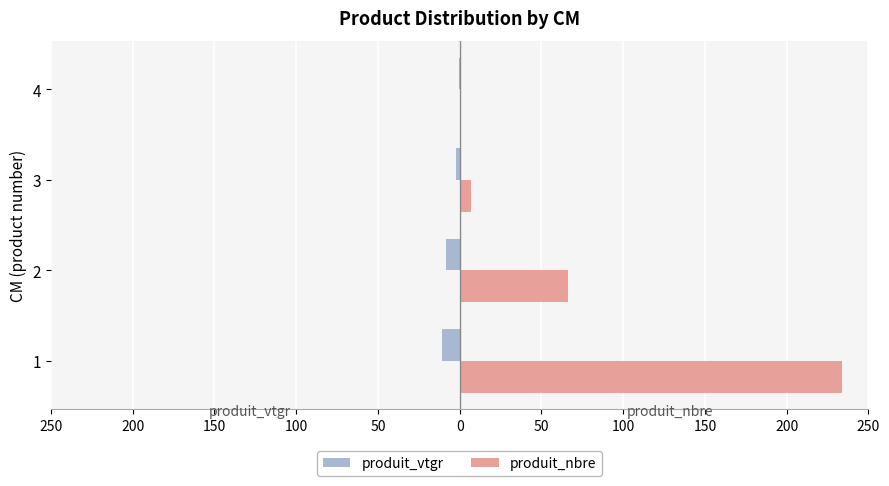

What are all the series names shown in the legend?

produit_vtgr, produit_nbre